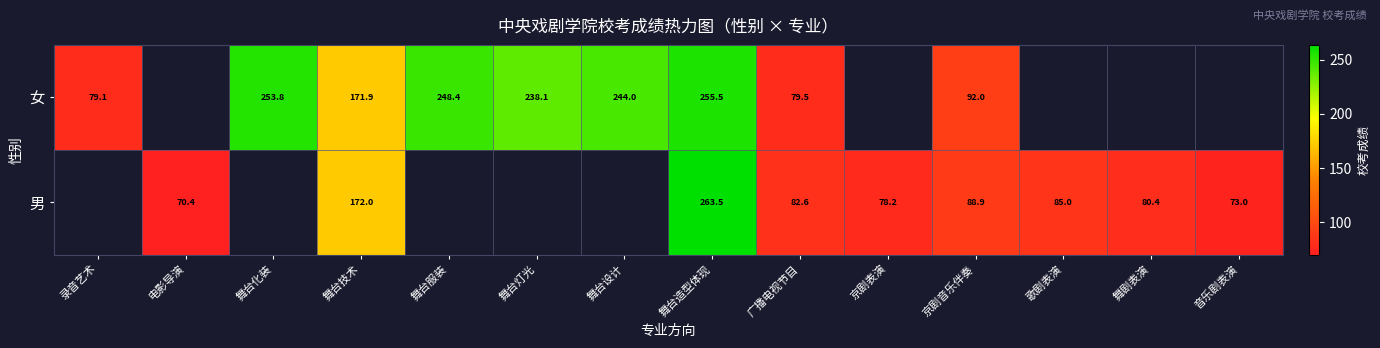

How many positive values does the 女 series have?

9